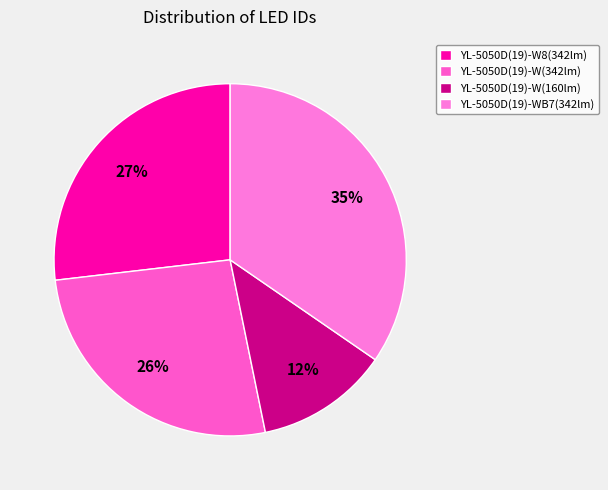

Is it true that YL-5050D(19)-WB7(342lm) is 48% of the pie?

False